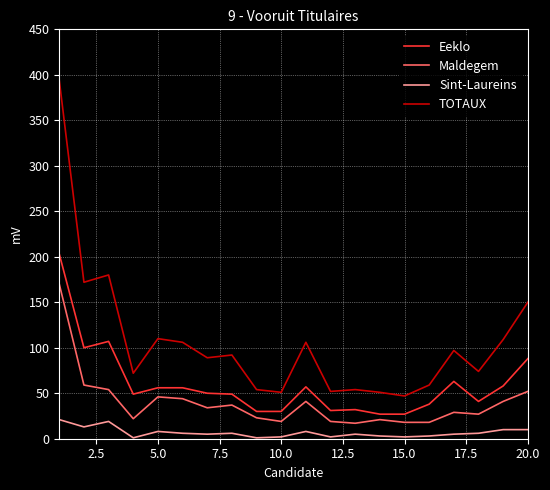

What is the minimum value for Maldegem?

17